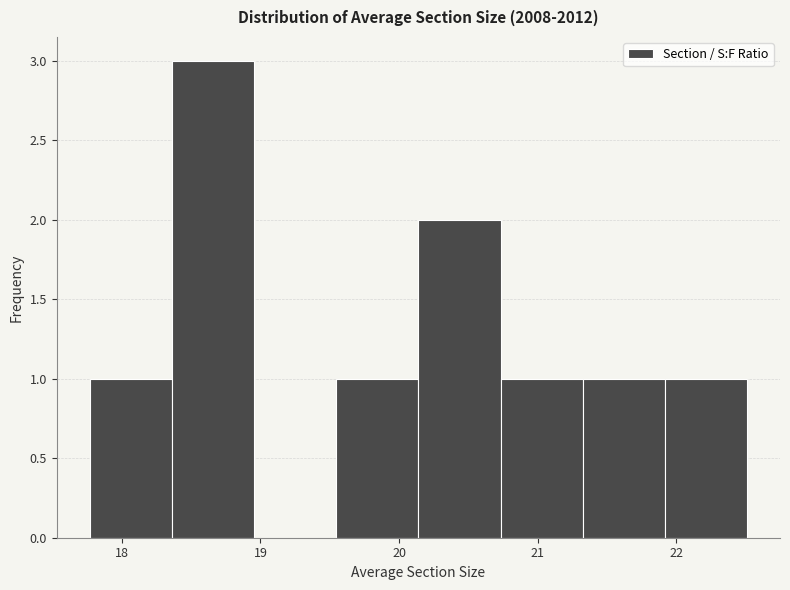

Over which range of the x-axis is the bar tallest?

18.4 to 19.0